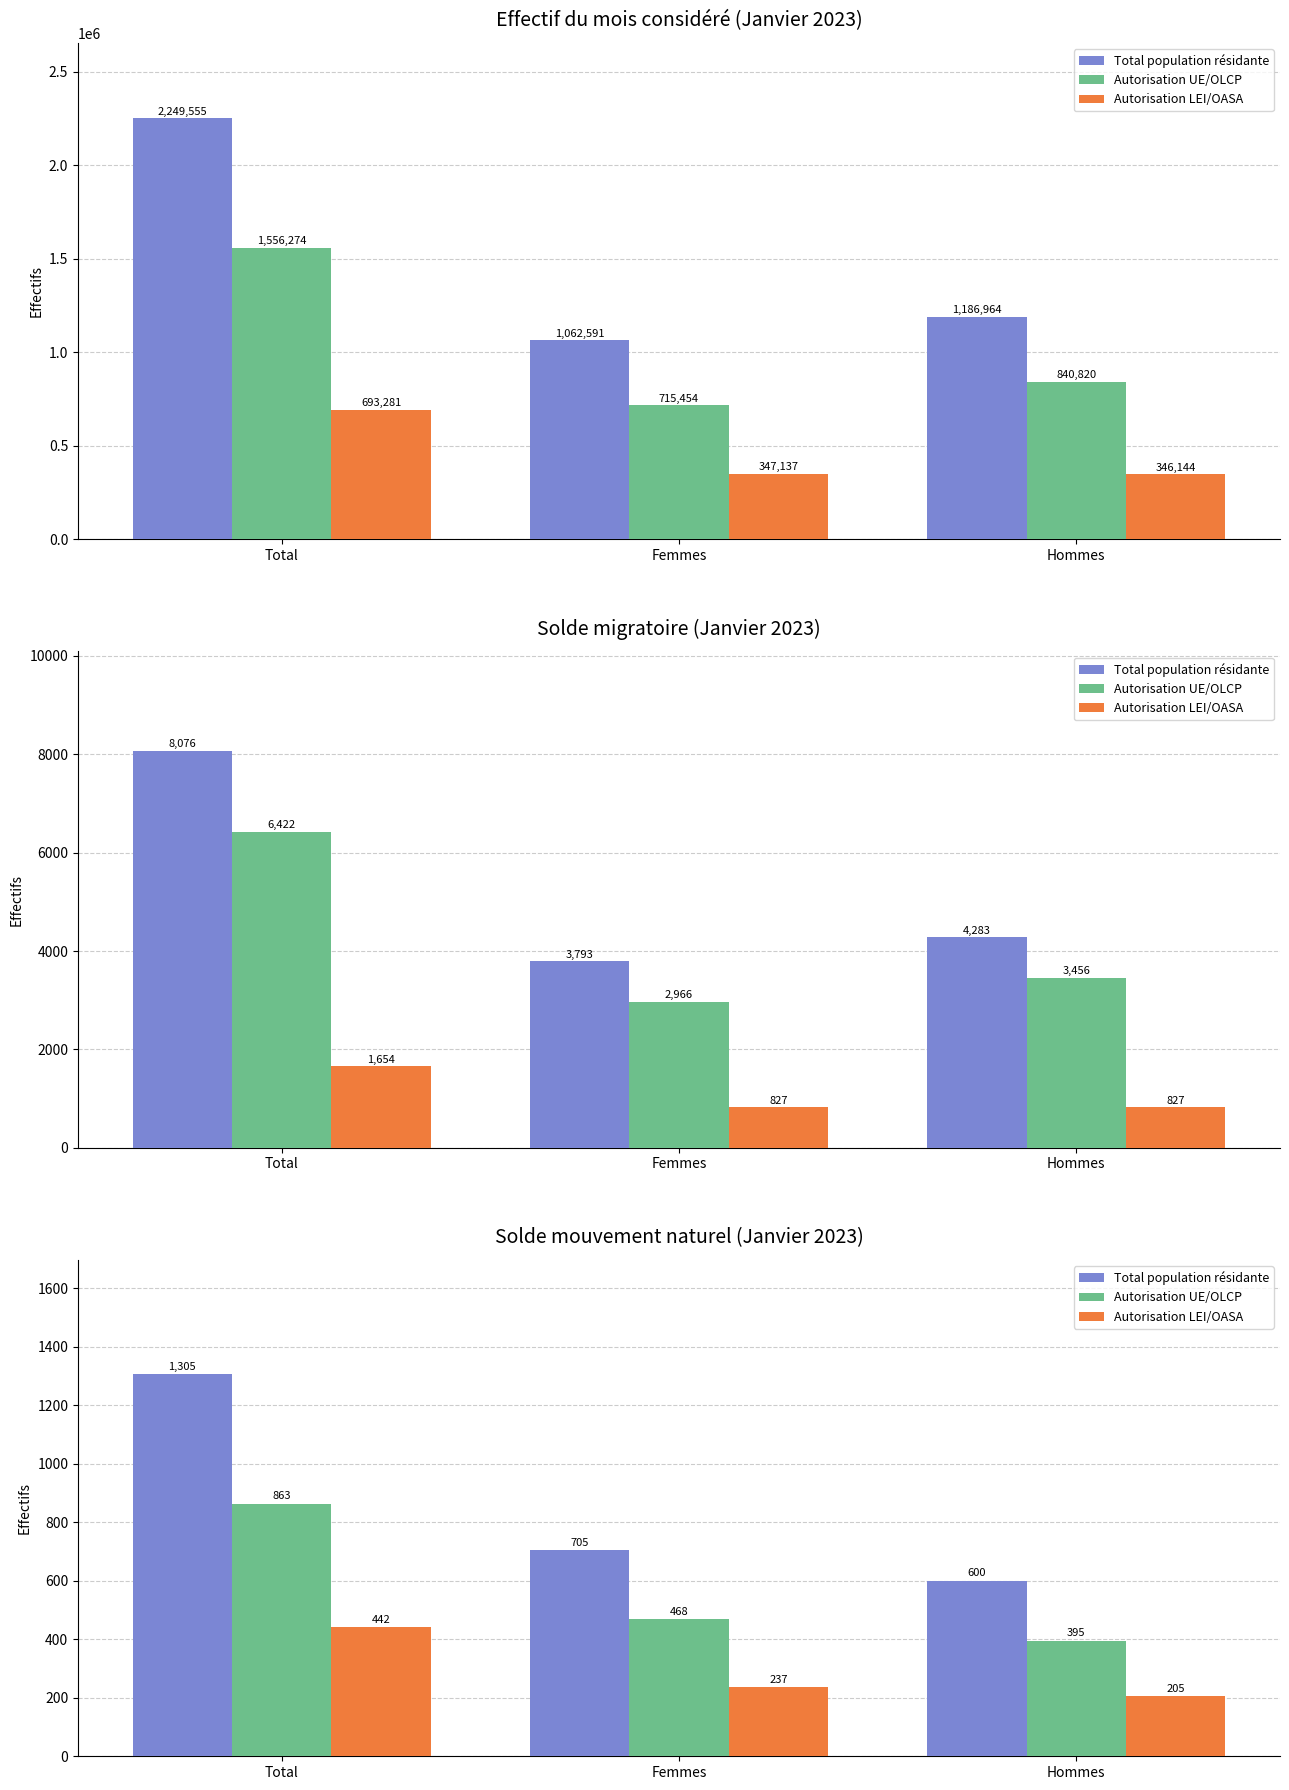

The Autorisation UE/OLCP series shows 395 at Hommes. True or false?

True